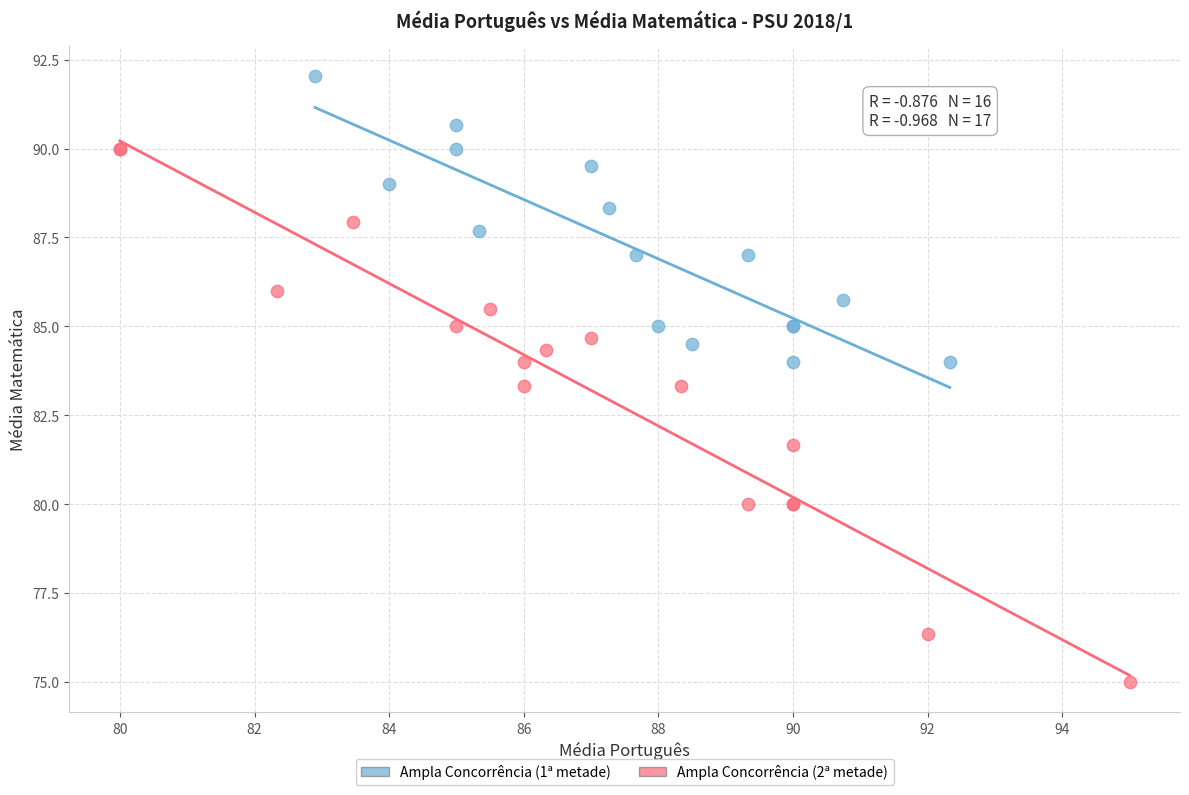

Which series reaches the minimum Y coordinate?

Ampla Concorrência (2ª metade)